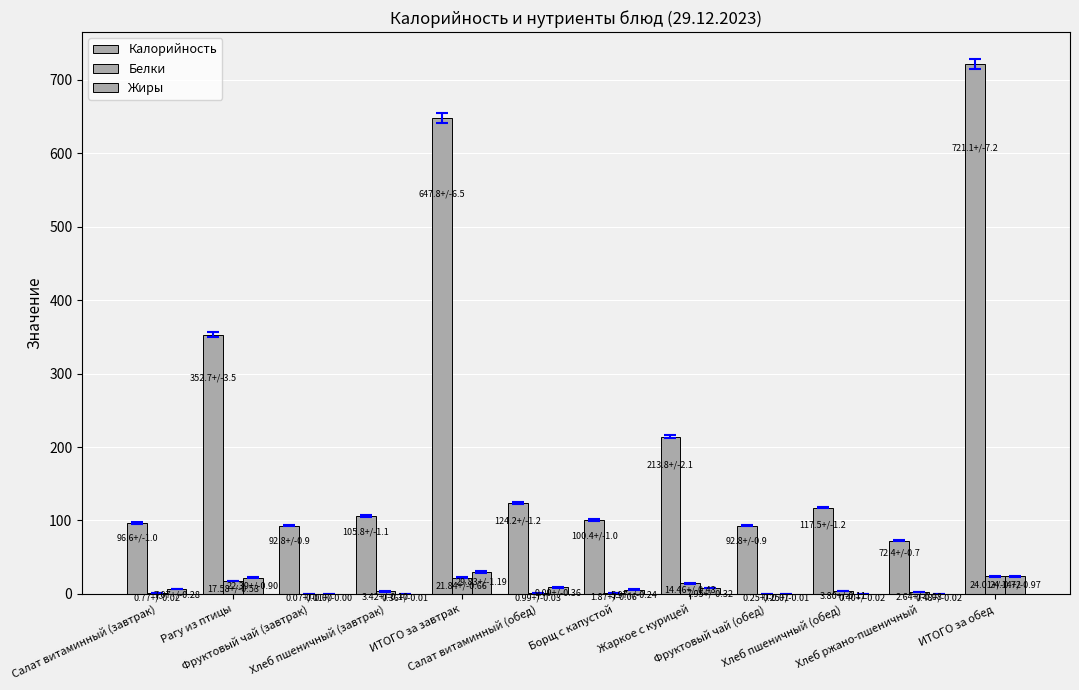

What is the label of the 7th bar from the left?

Борщ с капустой